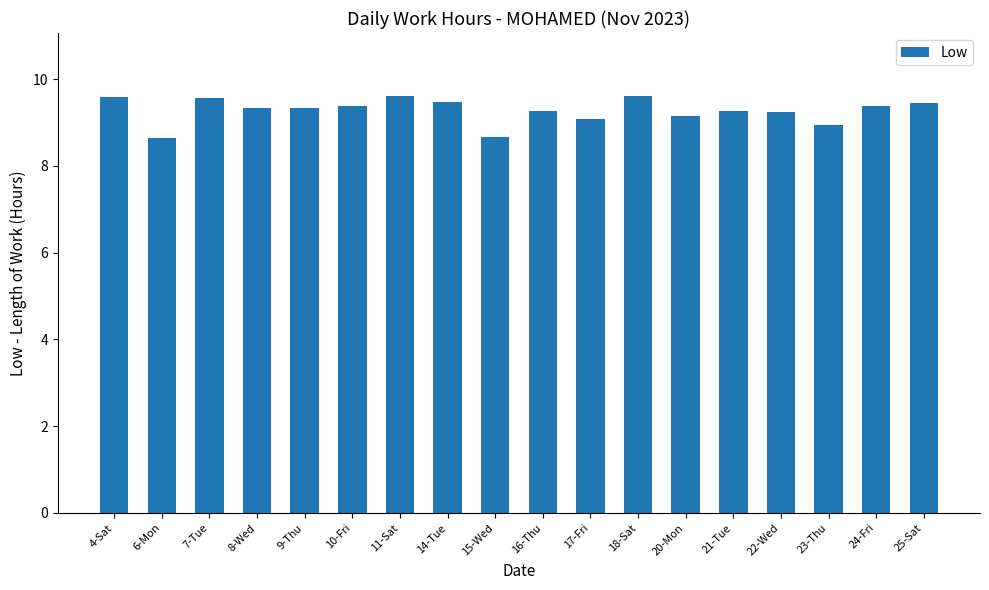

What is the smallest value displayed?

8.6